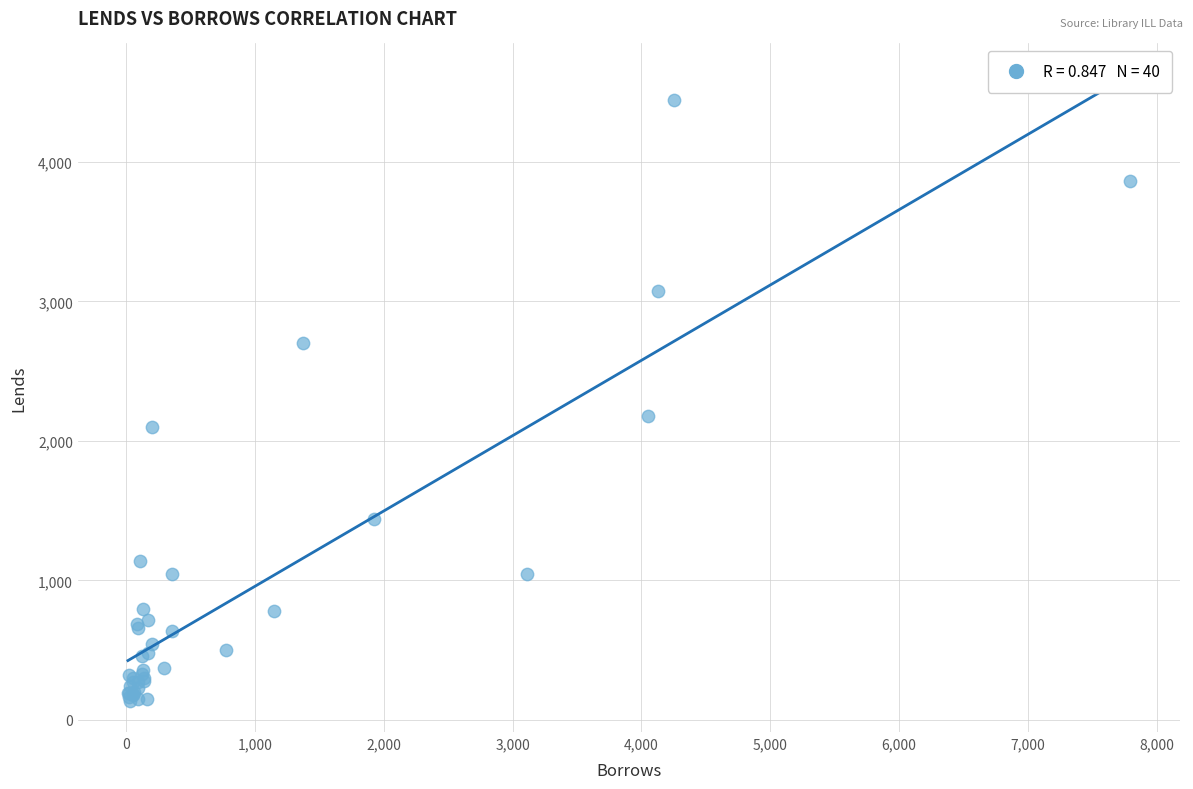

What Y value in the scatter plot is closest to 2290?

2175